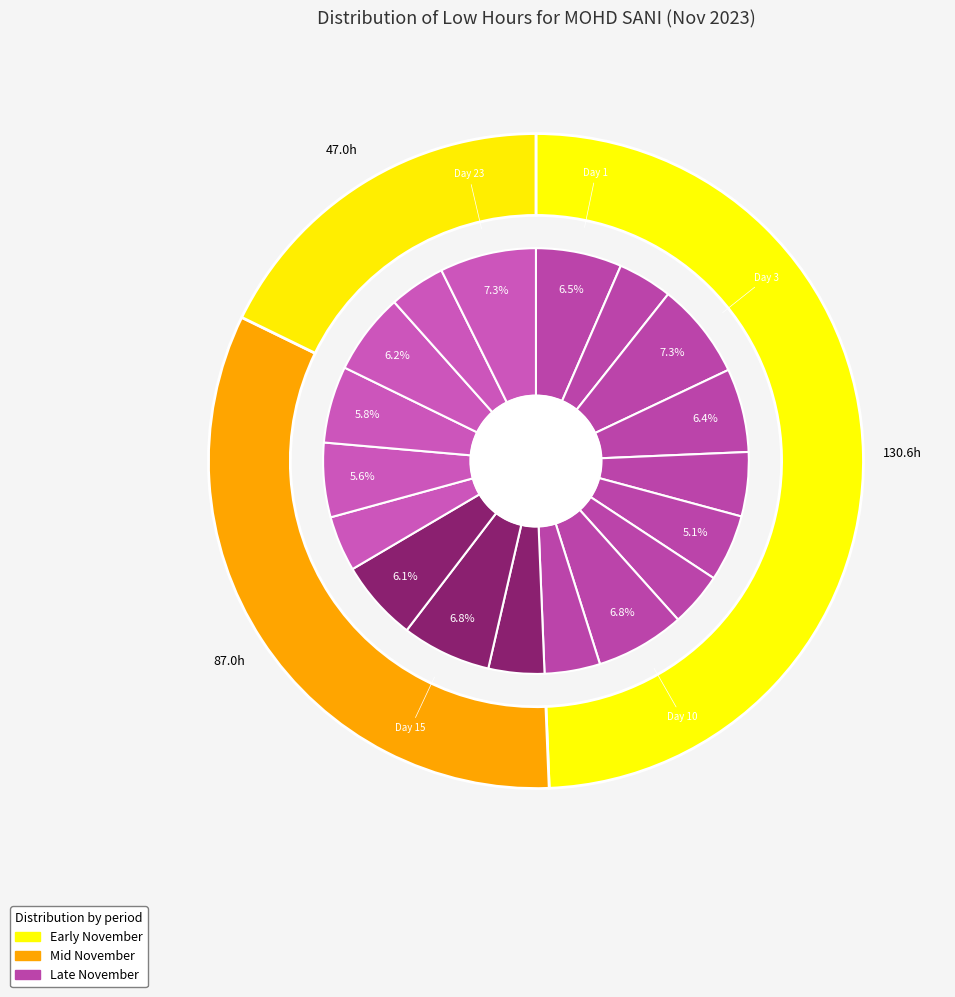

Between Day 23 and Day 10, which is larger?

Day 23